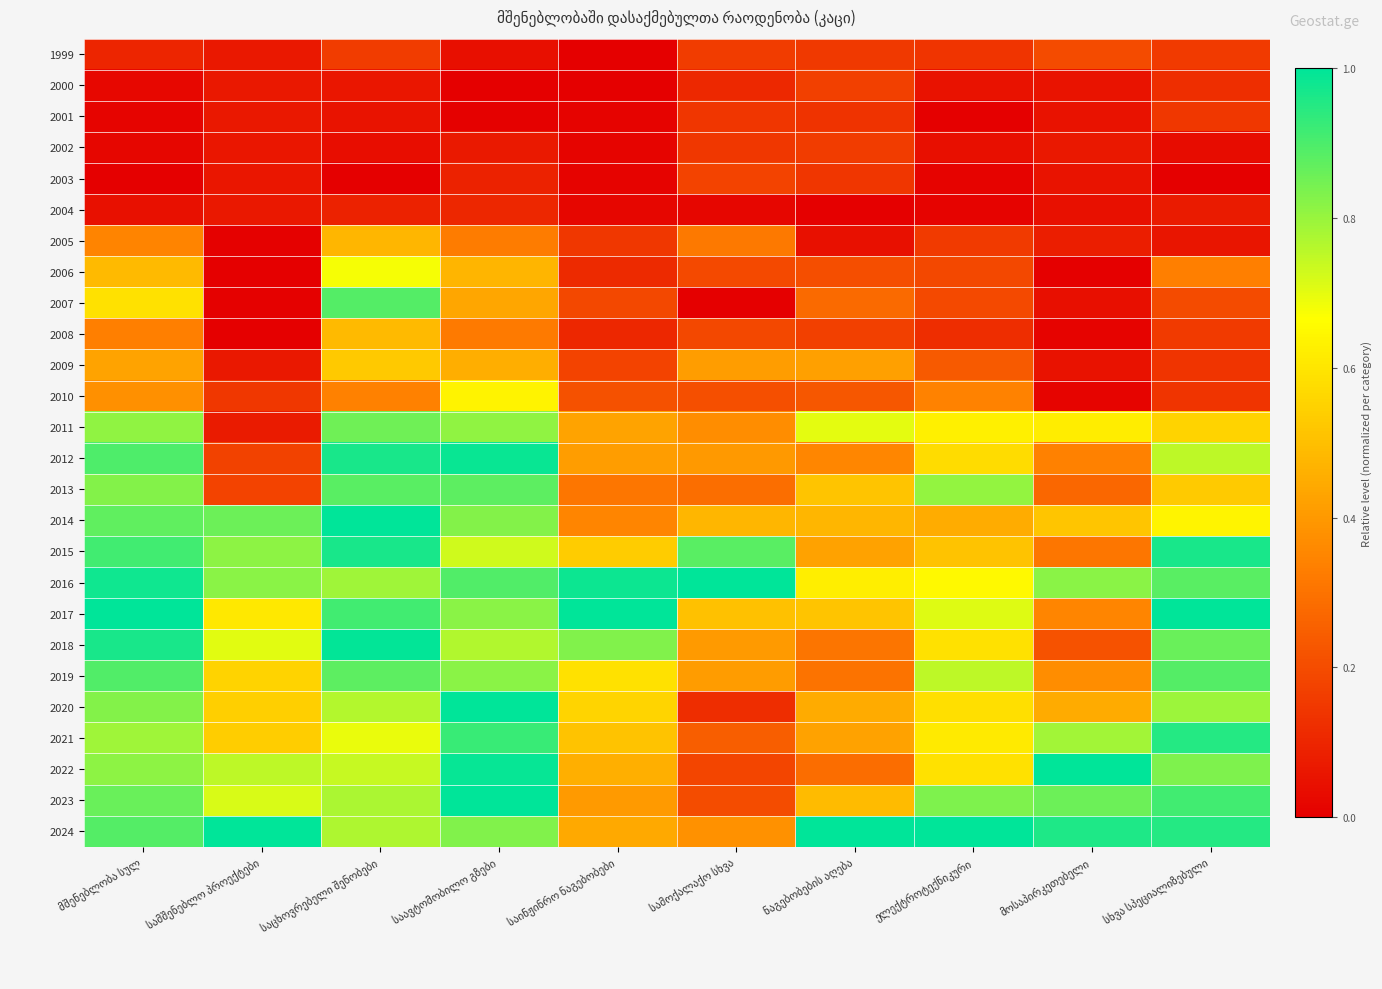

What is the total value across all series at საცხოვრებელი შენობები?

15.8